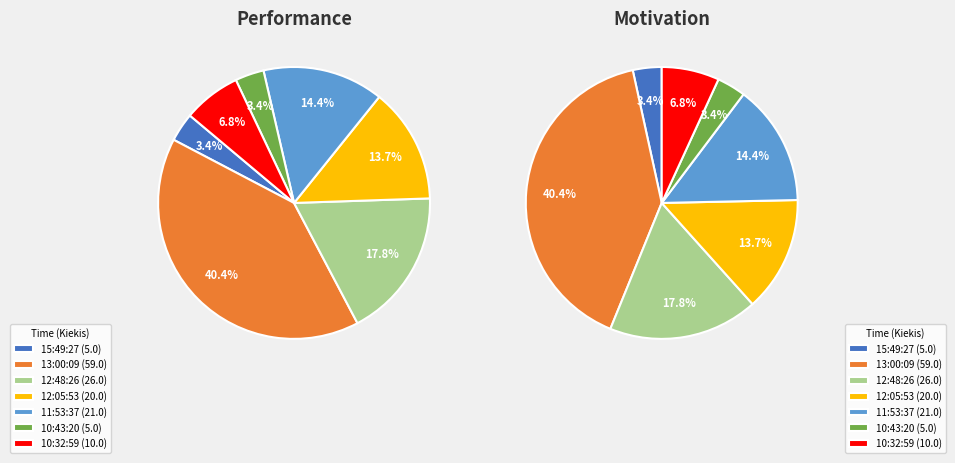

What is the smallest slice in the pie chart?

15:49:27